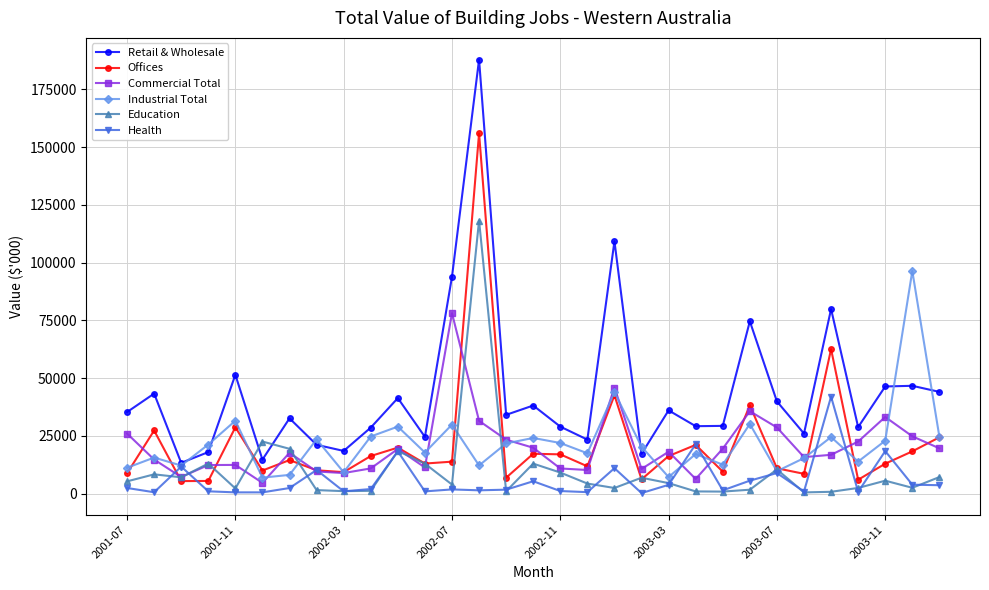

True or false: Offices and Retail & Wholesale intersect in this chart.

False